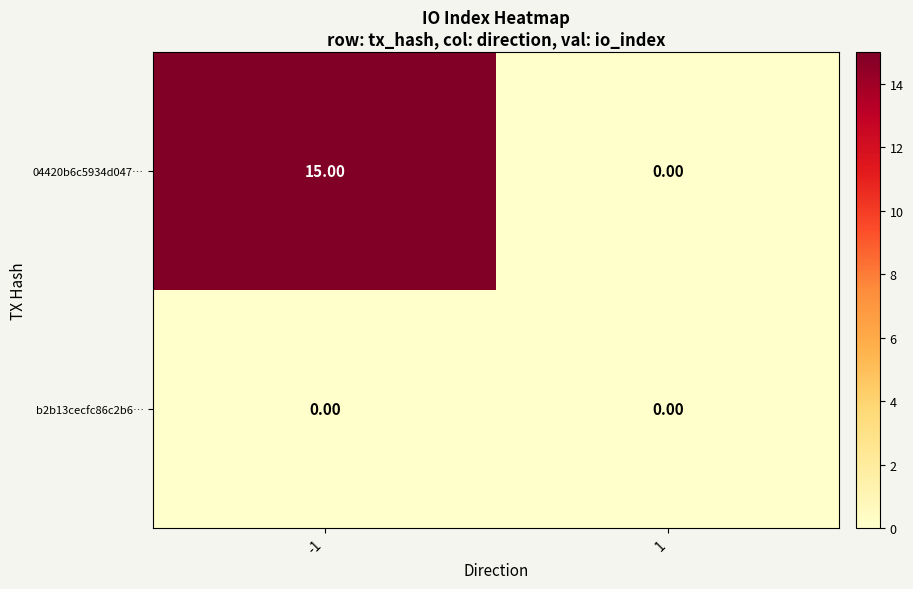

What is the difference between the 04420b6c5934d047… values at -1 and 1?

15